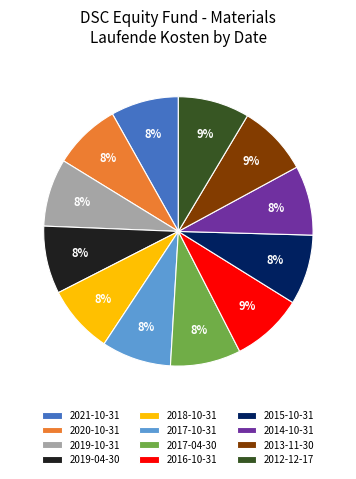

Is it true that 2017-10-31 is 8% of the pie?

True